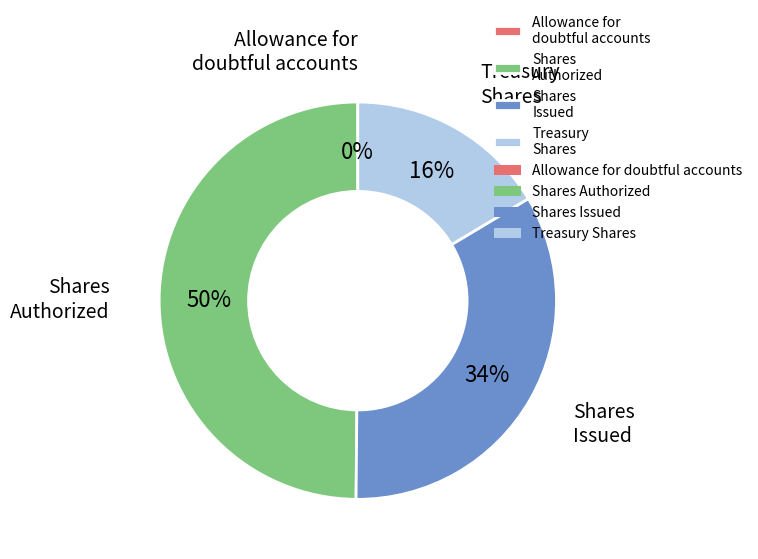

True or false: Treasury Shares accounts for 7% of the total.

False